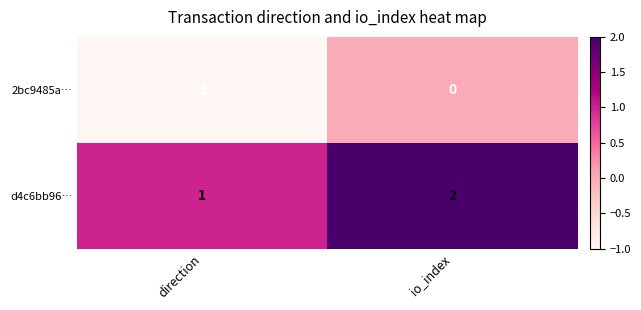

Where is 2bc9485a… nearest to the value 0?

io_index